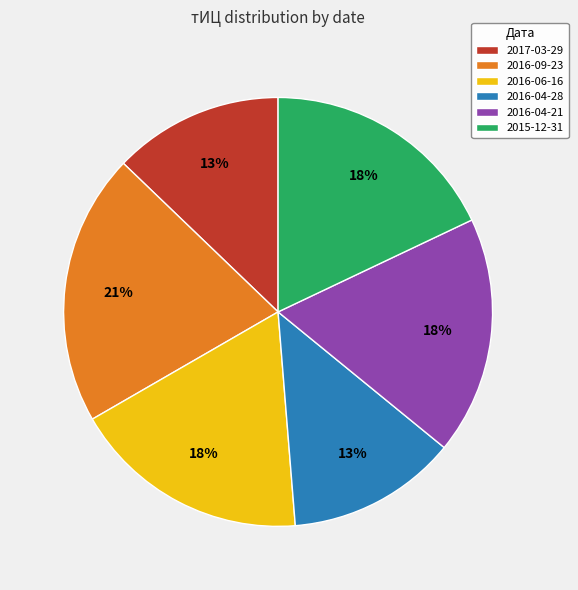

Is it true that 2016-09-23 is 32% of the pie?

False